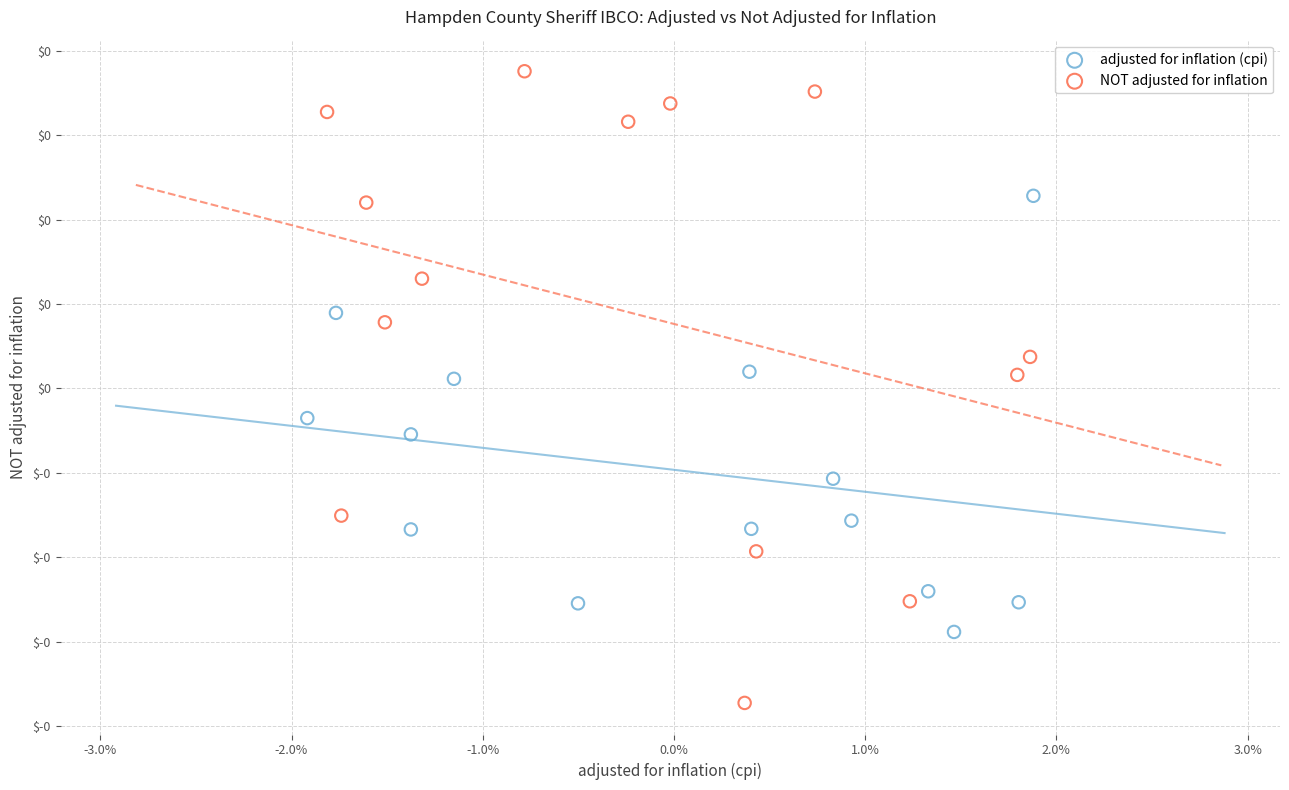

Which series has the largest Y range (max minus min)?

NOT adjusted for inflation